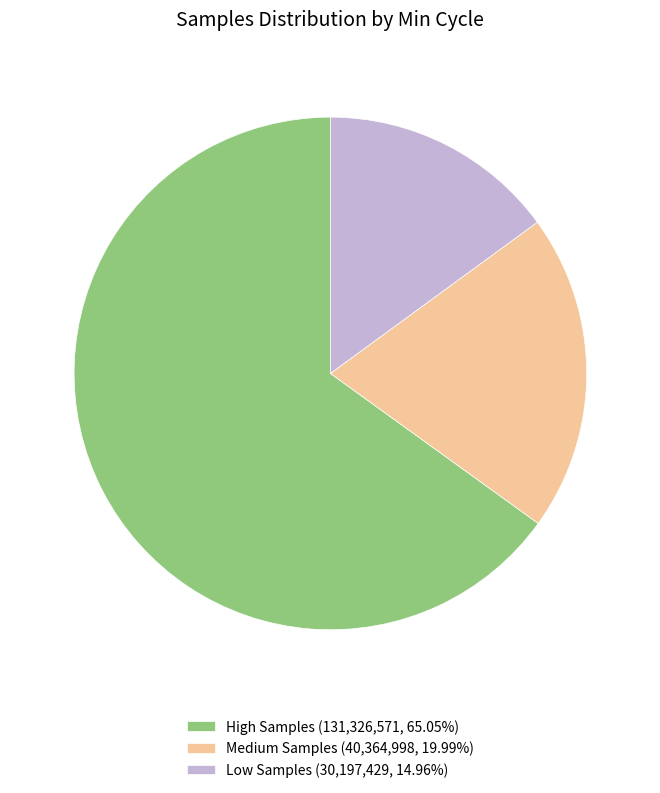

What is the ratio of the value at Low Samples (30,197,429, 14.96%) to the value at Medium Samples (40,364,998, 19.99%)?

0.7